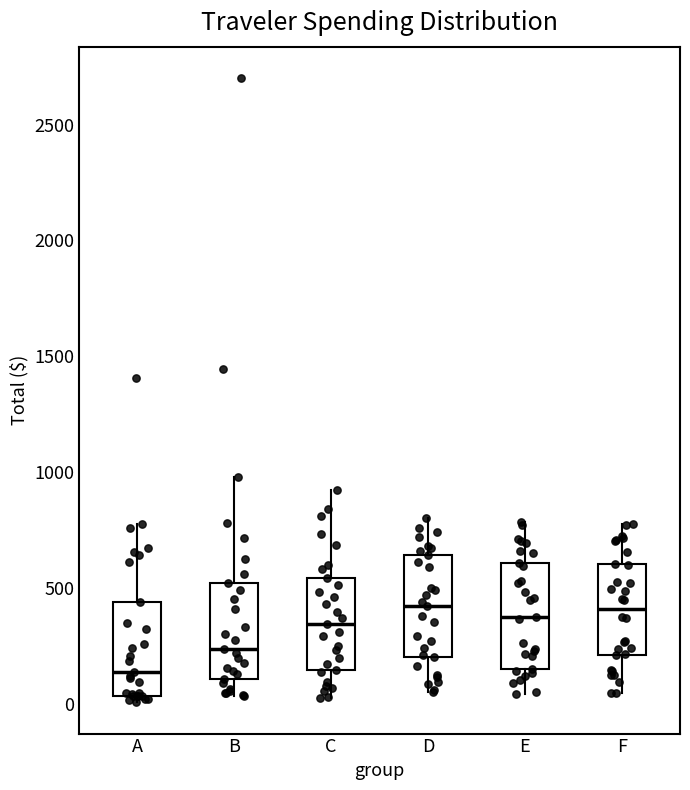

Reading left to right, transcribe this box plot: for each box, give where its median line is, the range the box spans, and where its two whiskers end, as read against the y-axis. The values are not printed on the chart, so give them approximately, as read against the axis.

A: median 150, box 50 to 450, whiskers 0 to 750
B: median 250, box 100 to 500, whiskers 50 to 1000
C: median 350, box 150 to 550, whiskers 50 to 900
D: median 400, box 200 to 650, whiskers 50 to 800
E: median 400, box 150 to 600, whiskers 50 to 800
F: median 400, box 200 to 600, whiskers 50 to 800